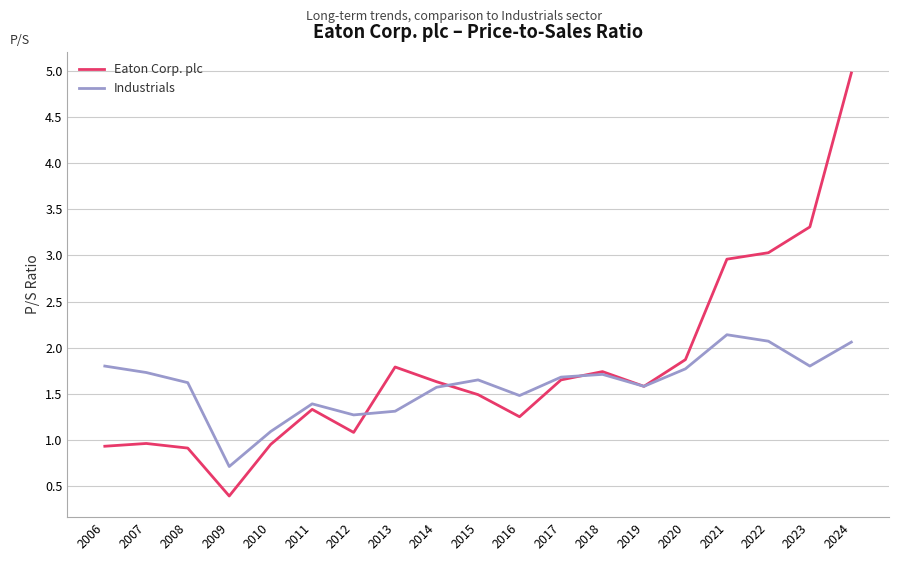

What is the spread (max minus min) of values at 2012?

0.2